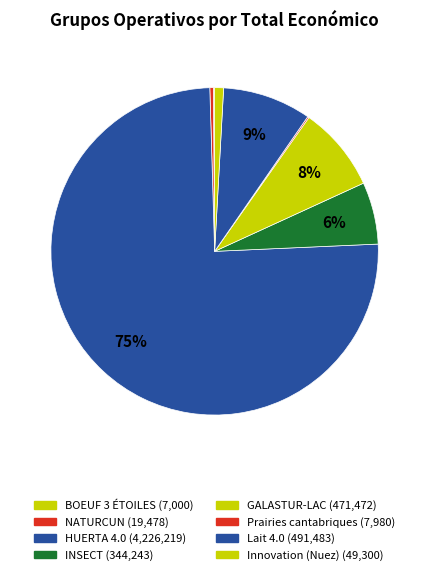

To the nearest percent, what is the difference between the largest and smallest slice percentages?

75%